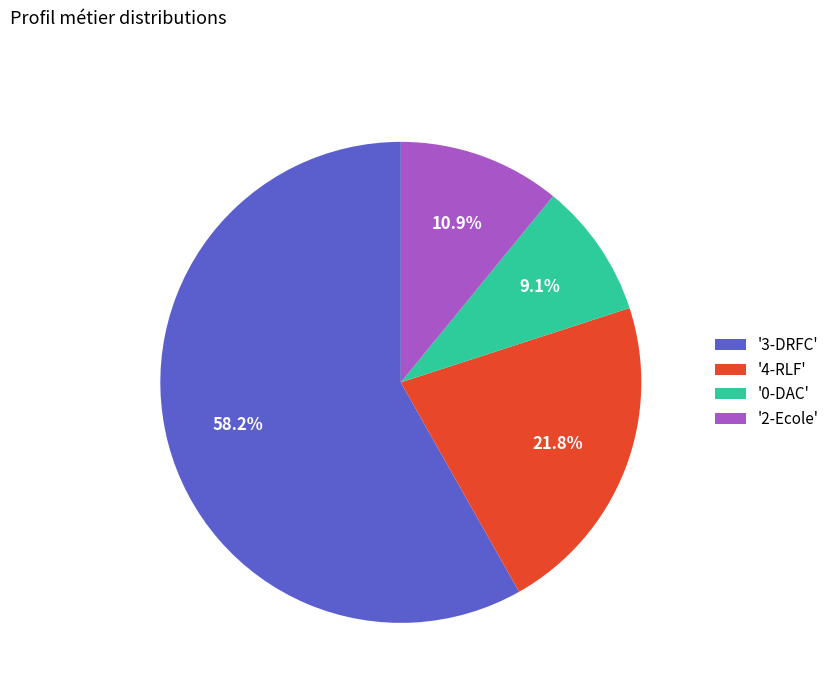

Is there a majority slice in this chart?

Yes